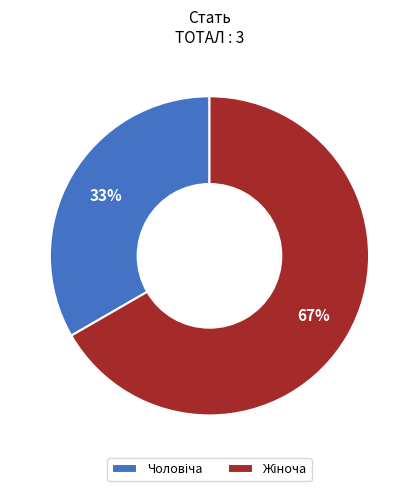

Does any single category account for the majority?

Yes